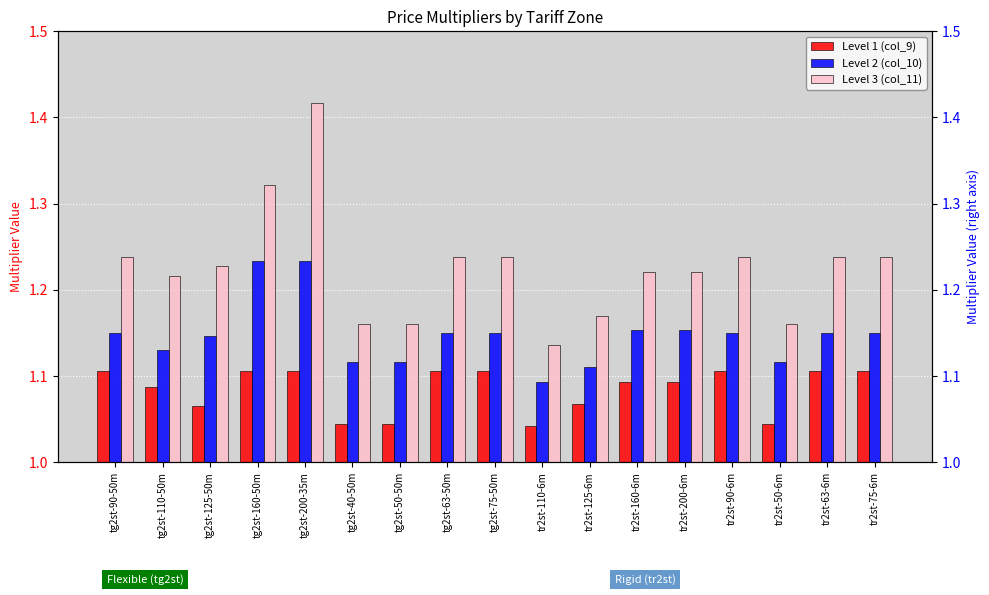

What is the label of the 16th bar from the right?

tg2st-110-50m